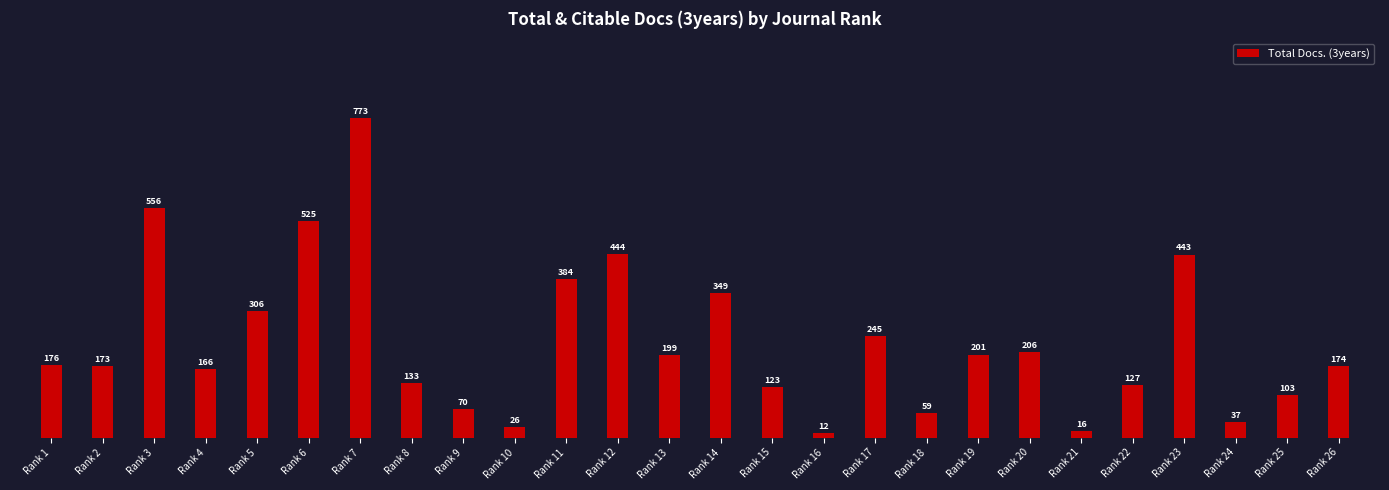

How many categories are shown in the chart?

26